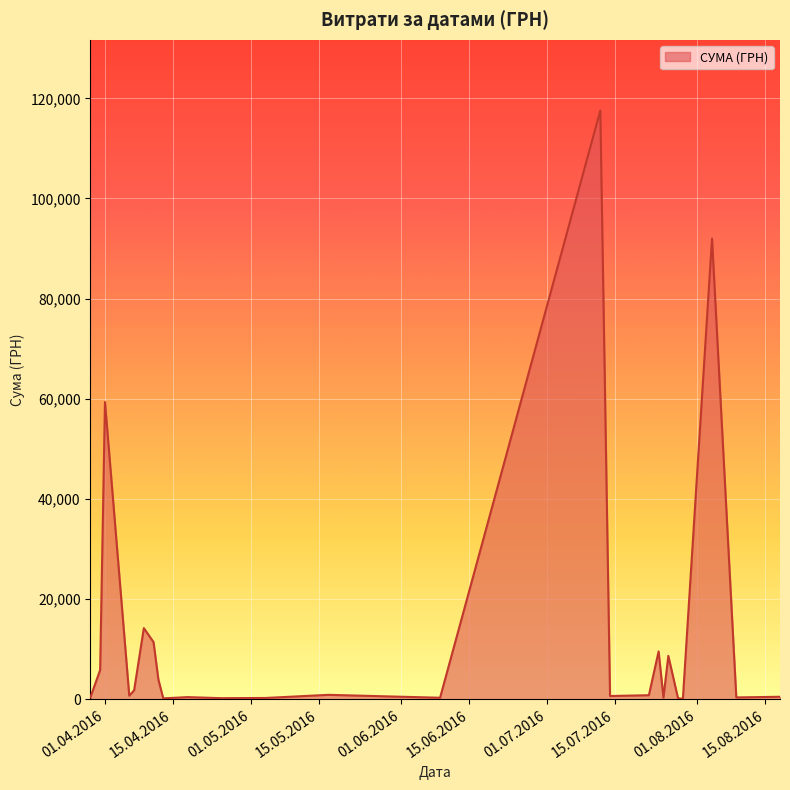

What is the maximum value shown in the chart?

117568.8